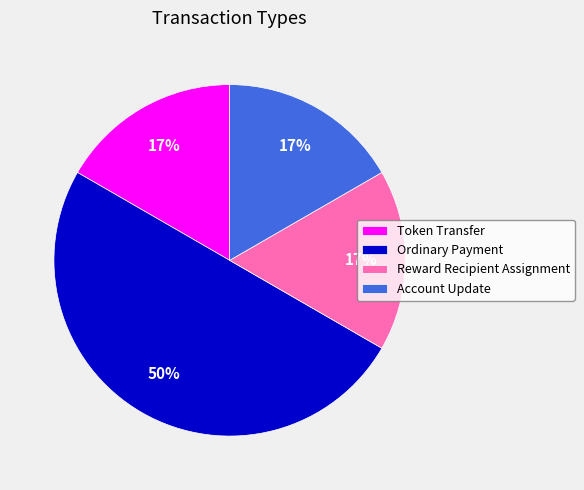

Which slice is the largest?

Ordinary Payment